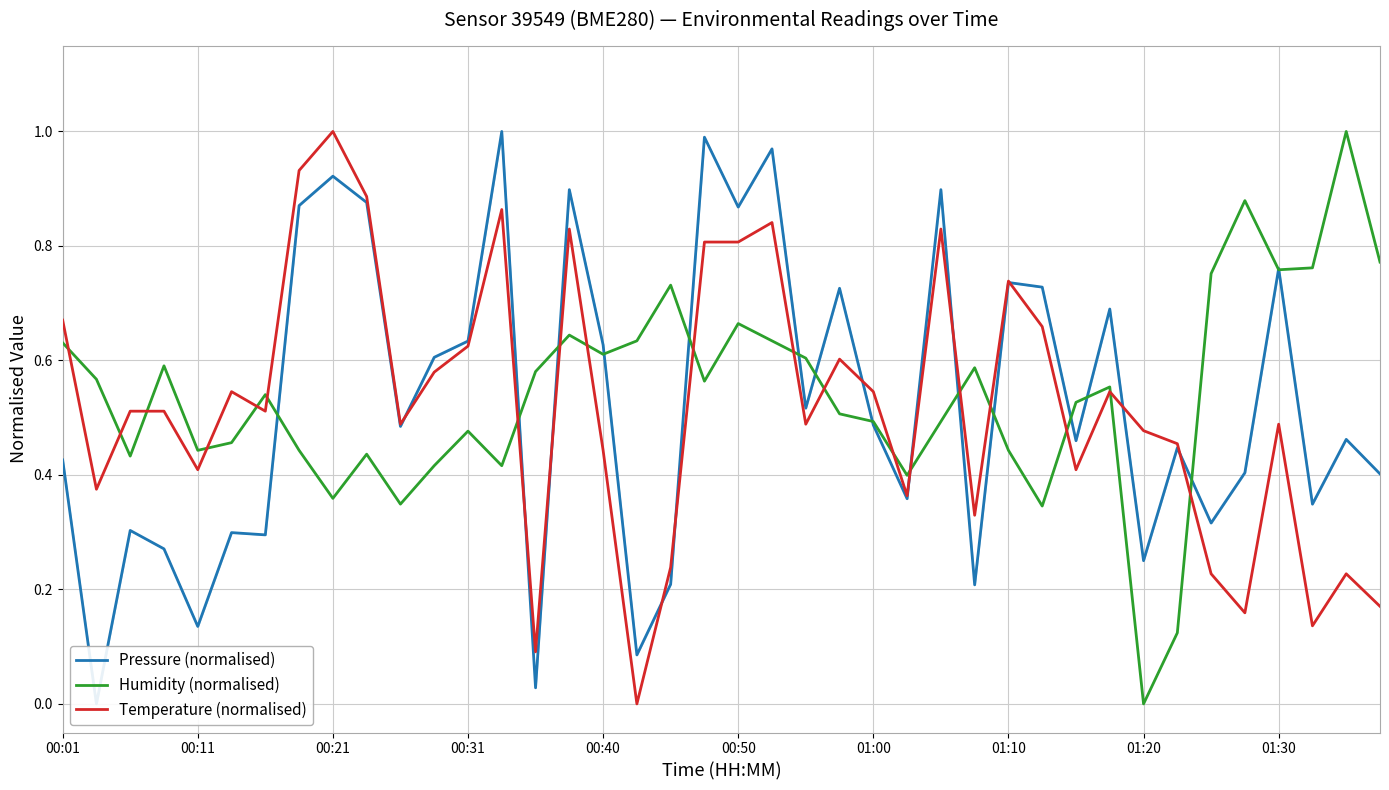

List the series in order of their overall mean, highest first.

Humidity (normalised), Pressure (normalised), Temperature (normalised)